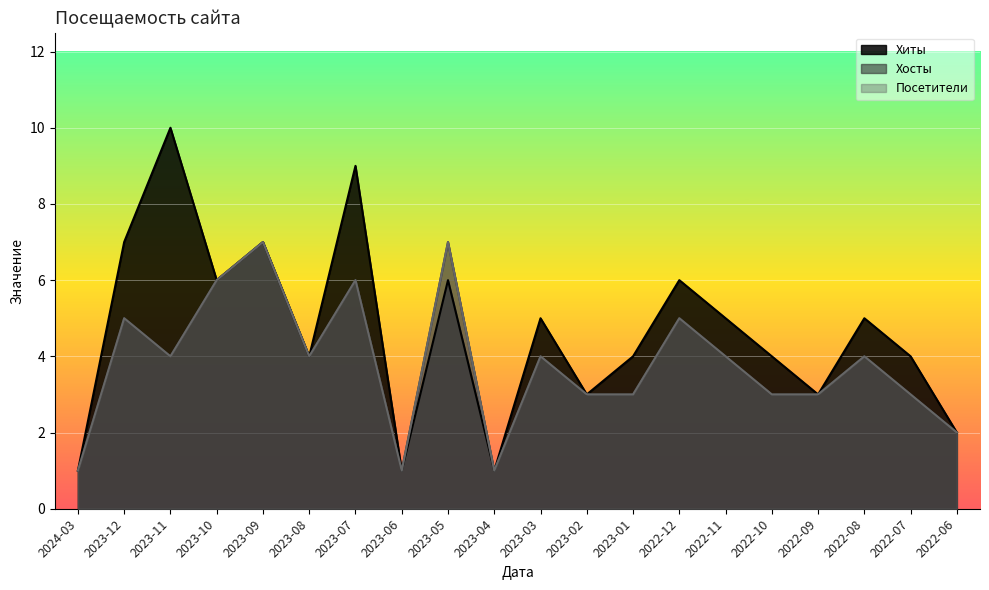

What is the approximate value of Посетители at 2022-08?

4